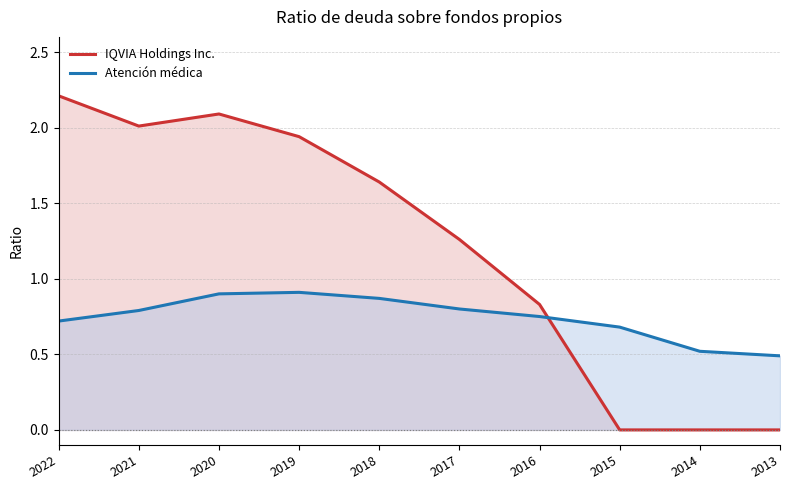

Which series has the widest spread of values?

IQVIA Holdings Inc.